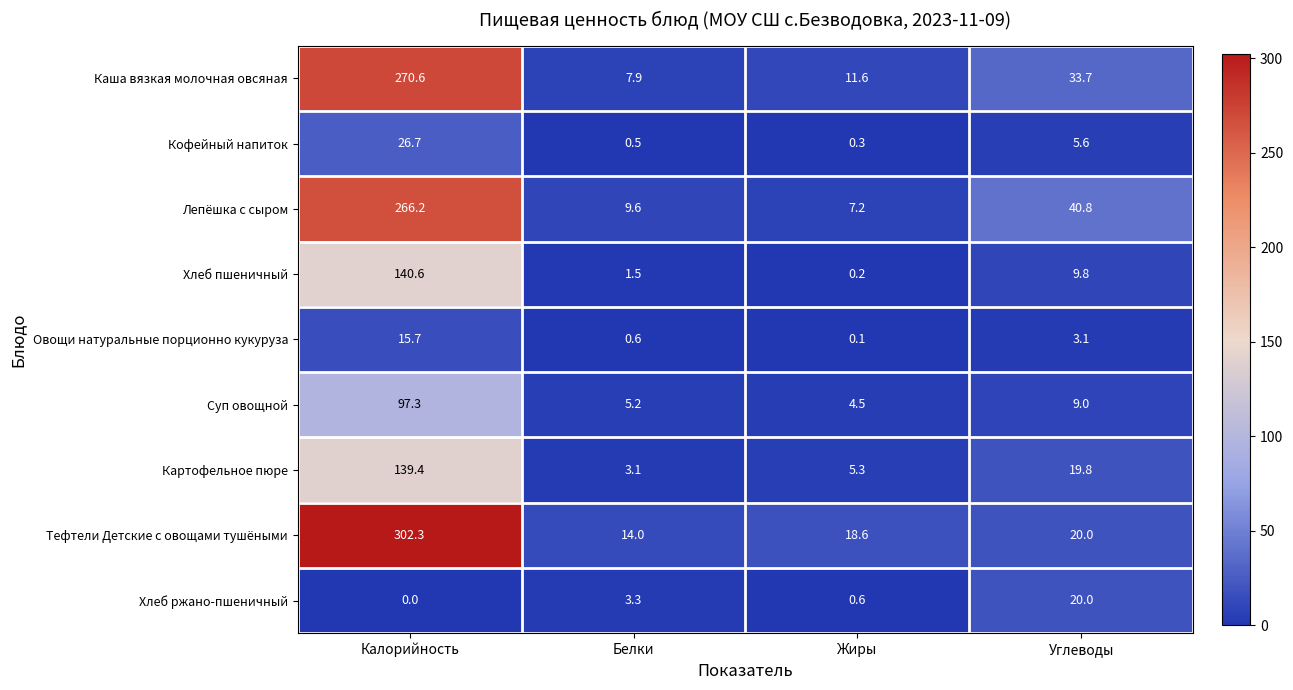

Which series has the widest spread of values?

Тефтели Детские с овощами тушёными